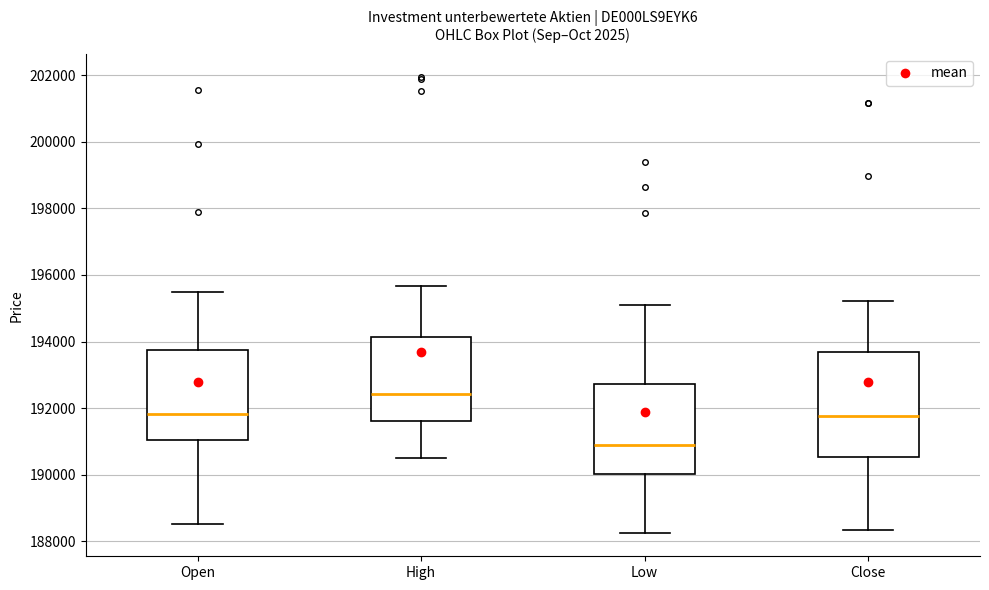

Reading left to right, read every box against the y-axis: the position of its median line, the range the box covers, and the ends of its whiskers. The values are not printed on the chart, so give them approximately, as read against the axis.

Open: median 191800, box 191000 to 193800, whiskers 188600 to 195400
High: median 192400, box 191600 to 194200, whiskers 190600 to 195600
Low: median 190800, box 190000 to 192800, whiskers 188200 to 195000
Close: median 191800, box 190600 to 193600, whiskers 188400 to 195200